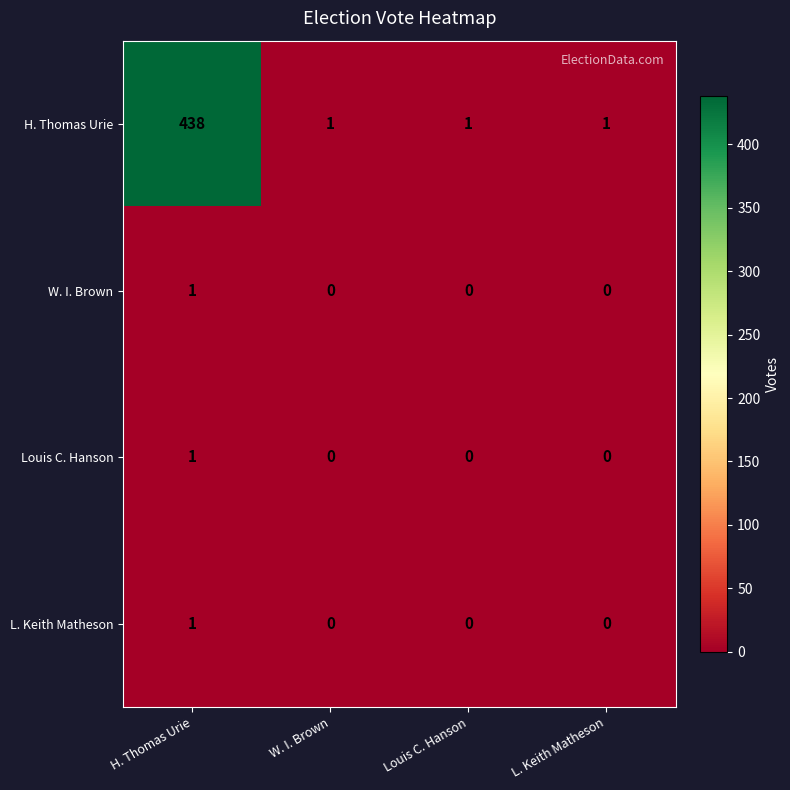

How many L. Keith Matheson values are between 0 and 1?

4